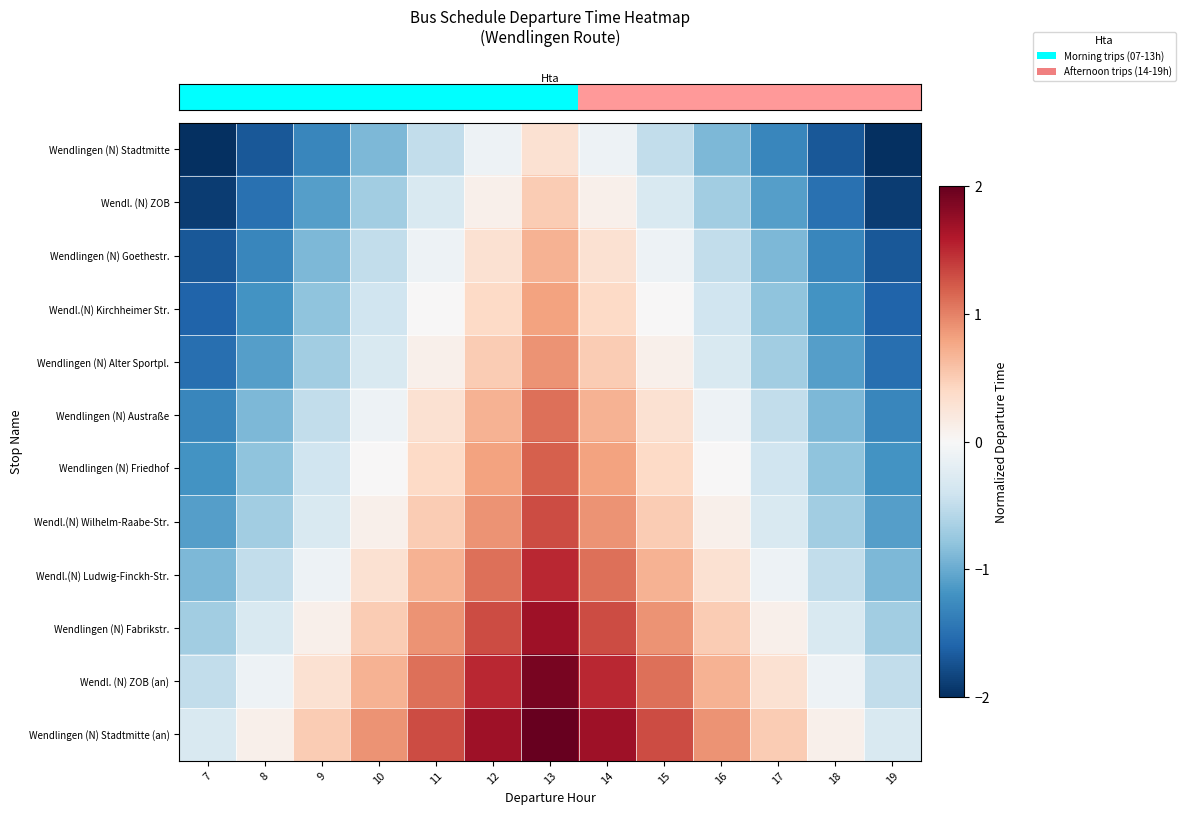

What is the maximum value shown in the chart?

2.1